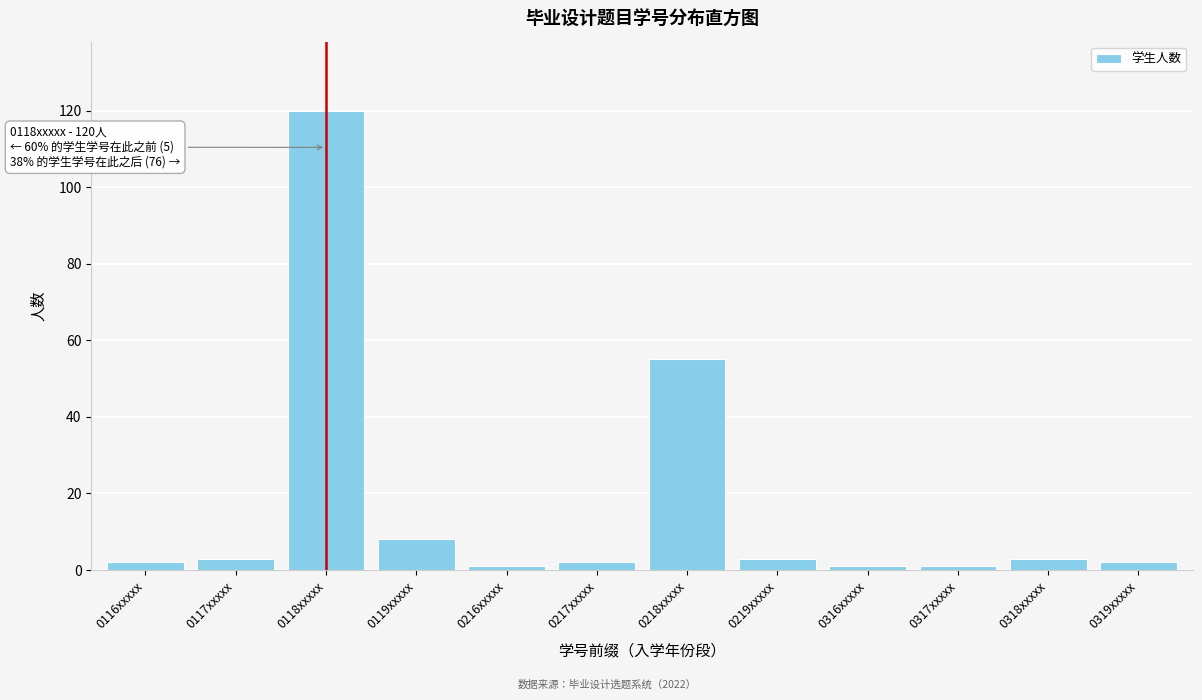

Reading left to right, list all the values displayed in this chart.

2	3	120	8	1	2	55	3	1	1	3	2